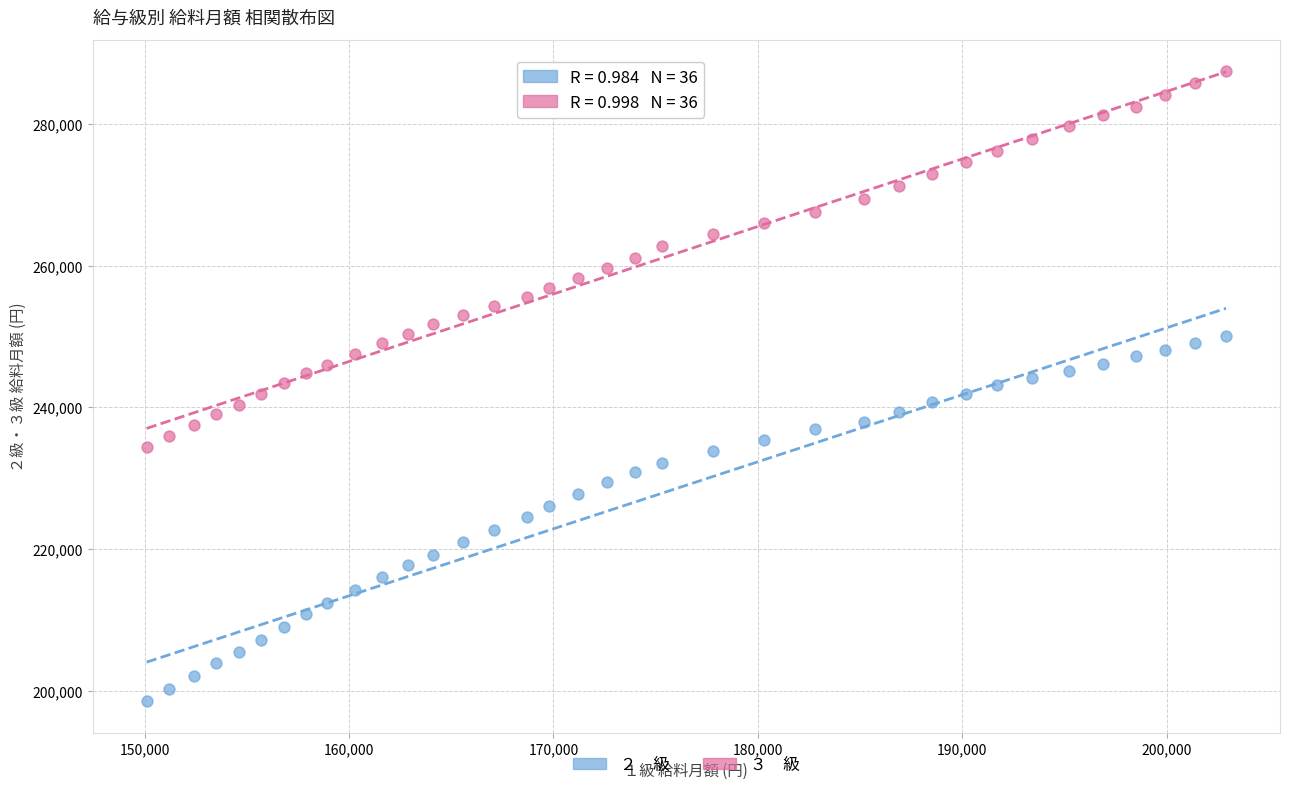

Across all data points, what is the range of X values (max minus min)?

52800